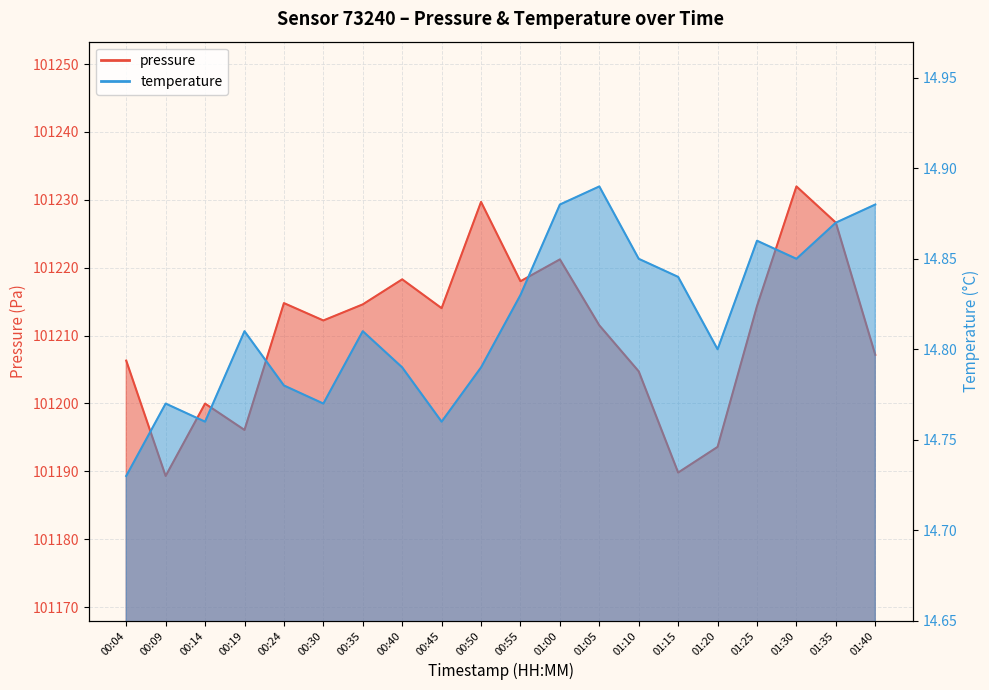

Count the number of data series in this chart.

2